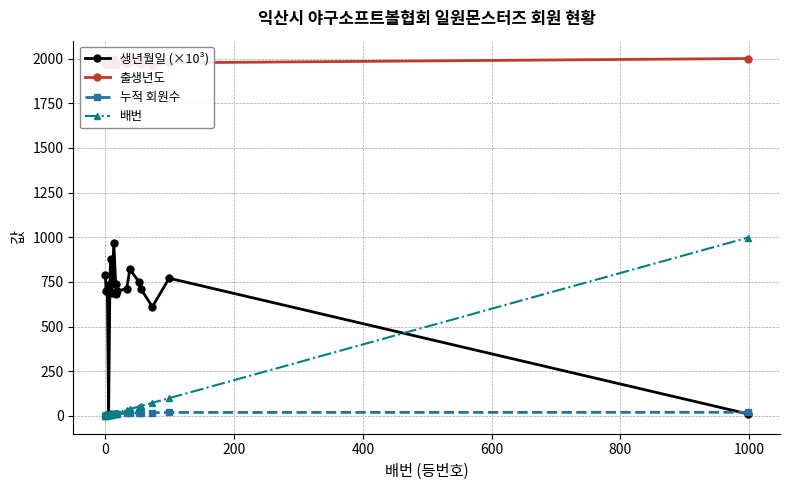

What is the greatest value displayed?

2001.0